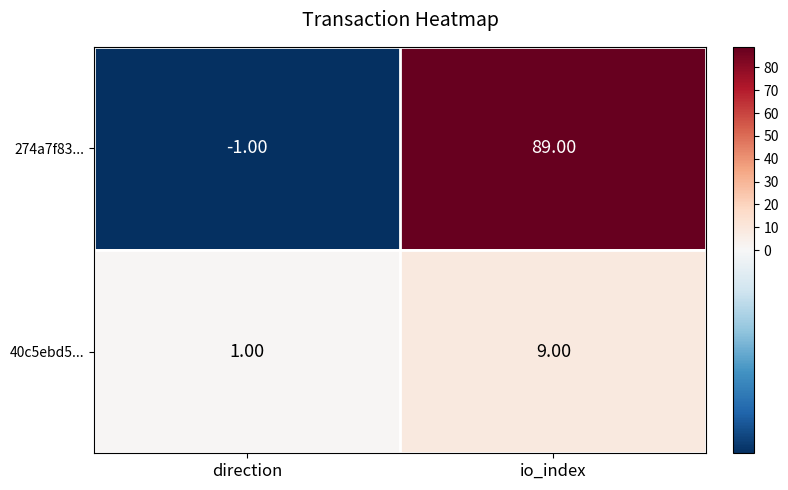

At which label is 274a7f83... closest to 44?

direction